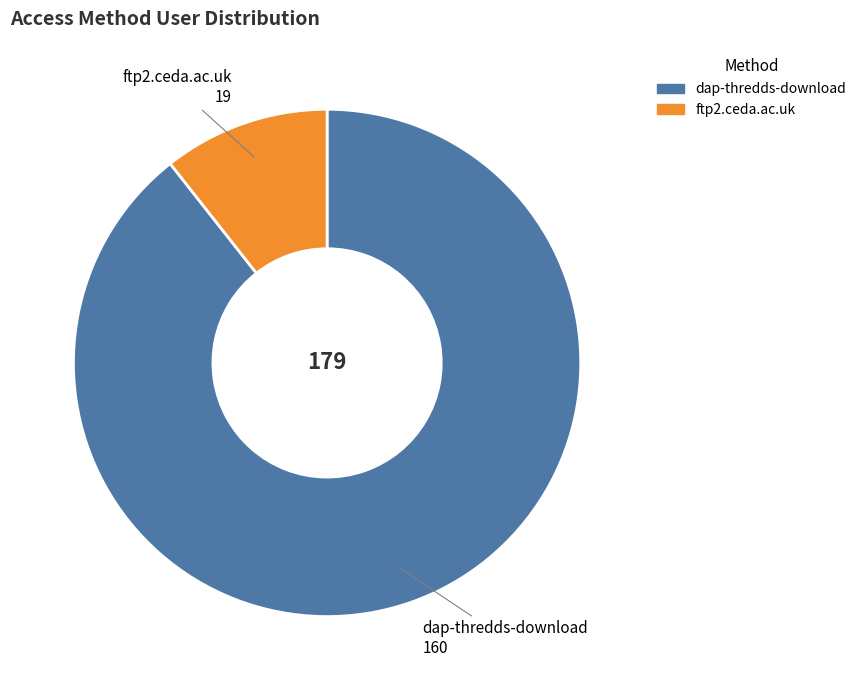

True or false: ftp2.ceda.ac.uk accounts for 11% of the total.

True